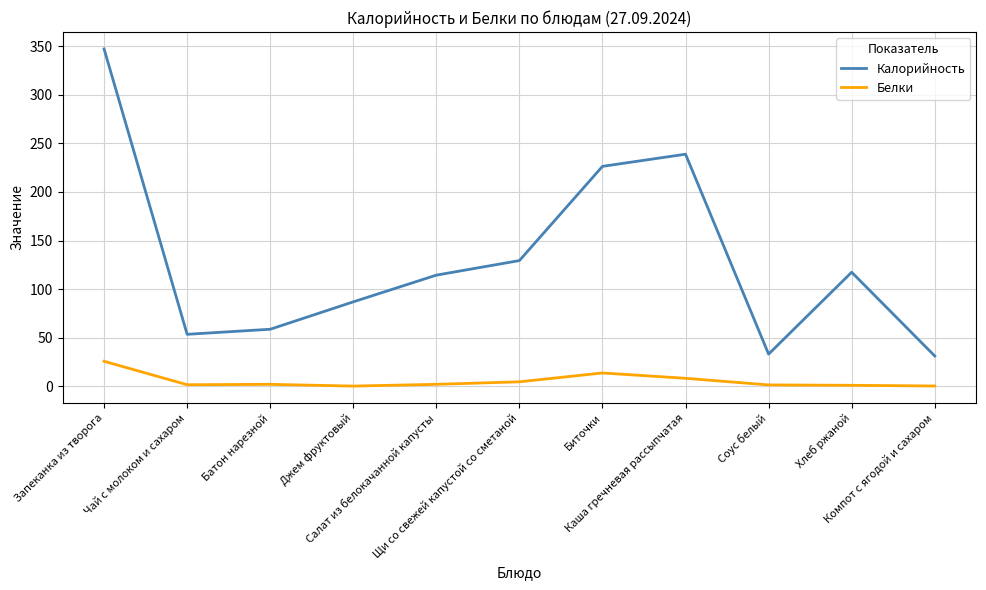

What is the difference between the maximum and minimum values in the Калорийность series?

316.1